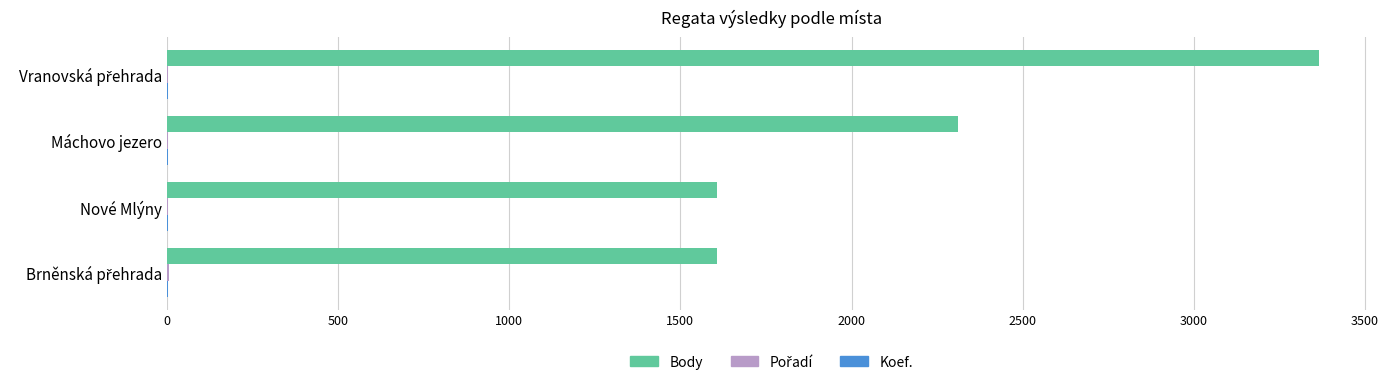

Between Nové Mlýny and Máchovo jezero, which series saw the biggest shift?

Body